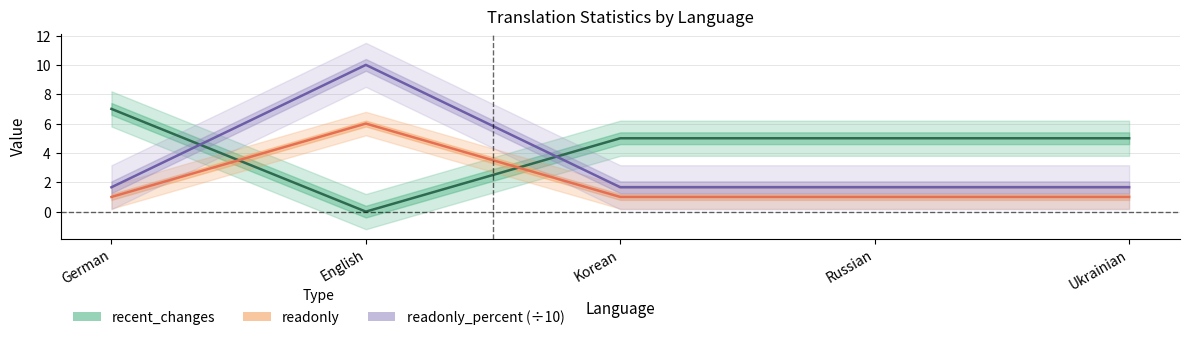

What is the difference between the maximum and second lowest values in the recent_changes series?

2.0